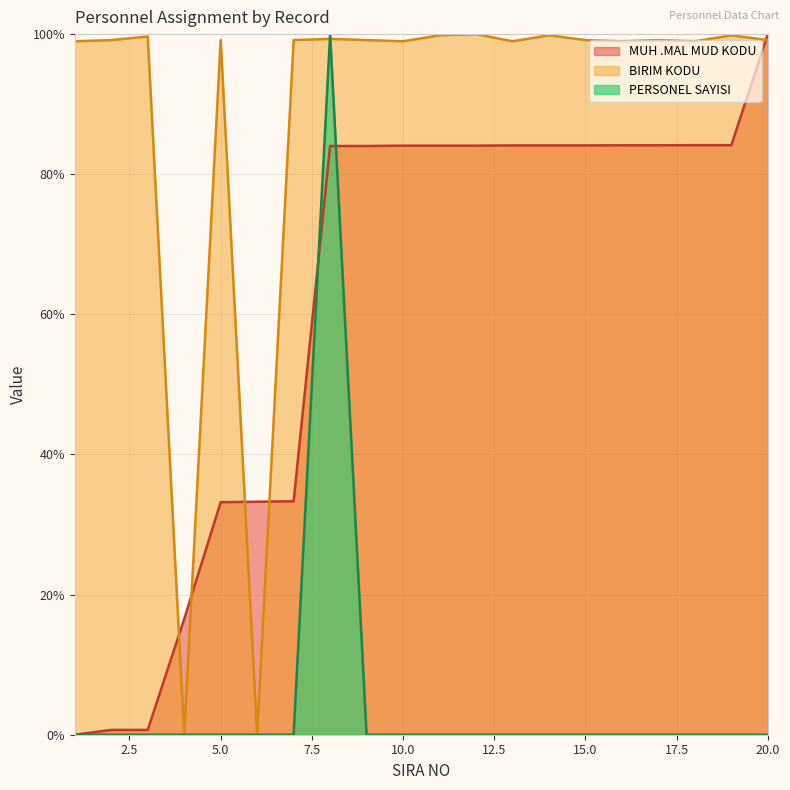

True or false: PERSONEL SAYISI and BIRIM KODU cross at least once.

True